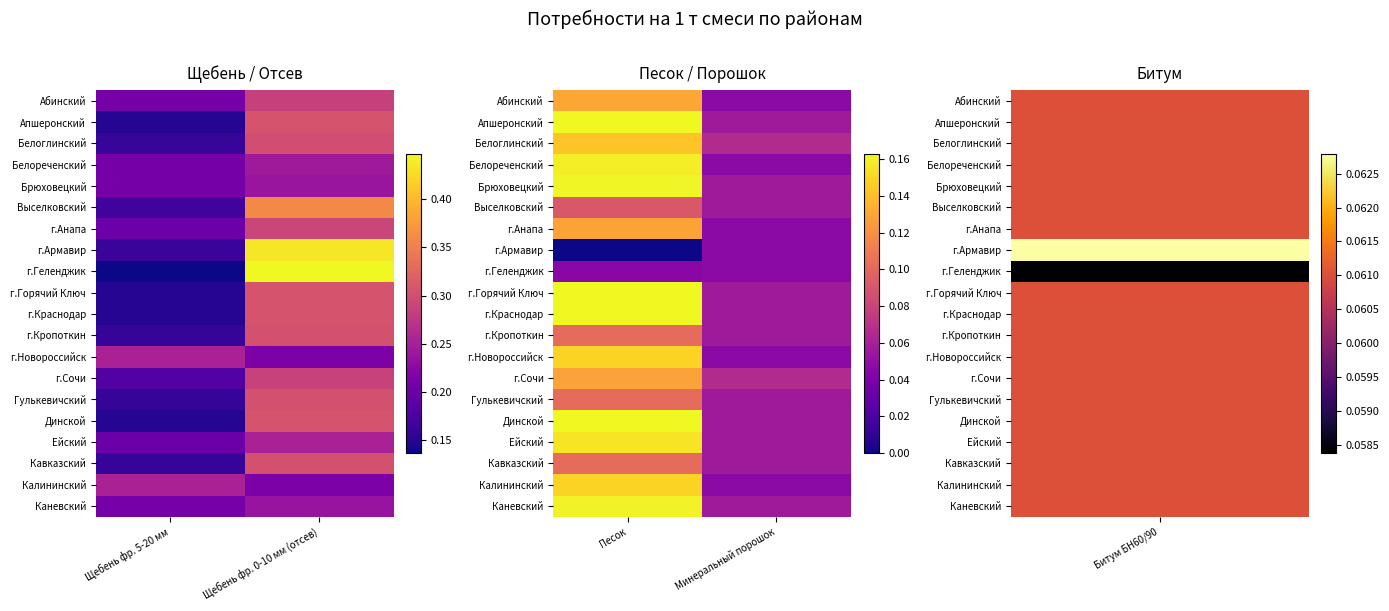

At how many categories does at least one series exceed 0?

2